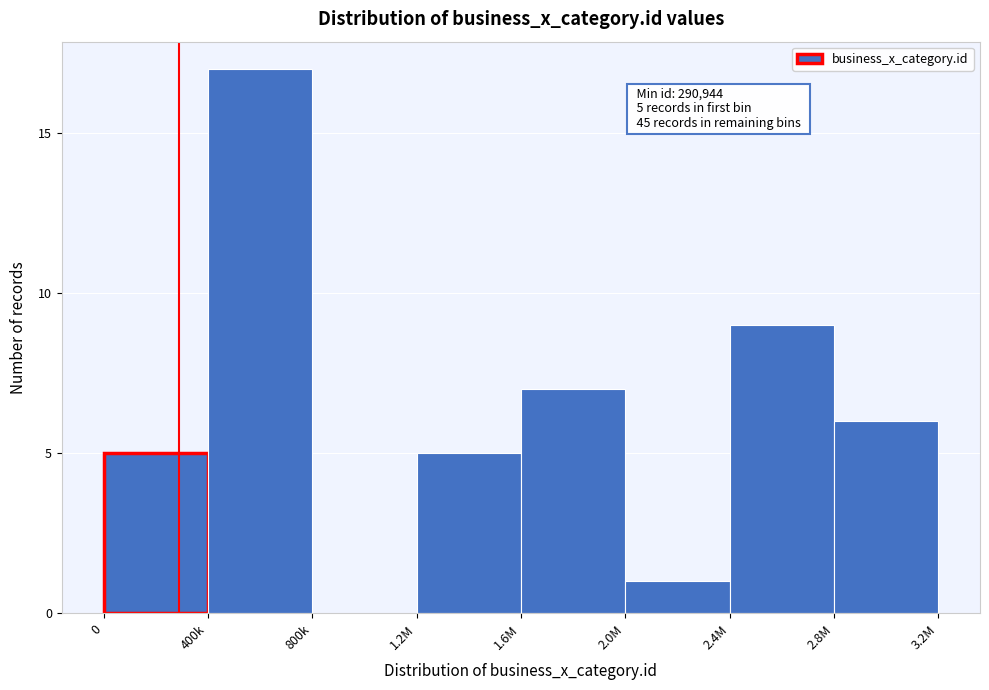

Reading left to right, list all the values displayed in this chart.

0=5	400k=17	800k=0	1.2M=5	1.6M=7	2.0M=1	2.4M=9	2.8M=6